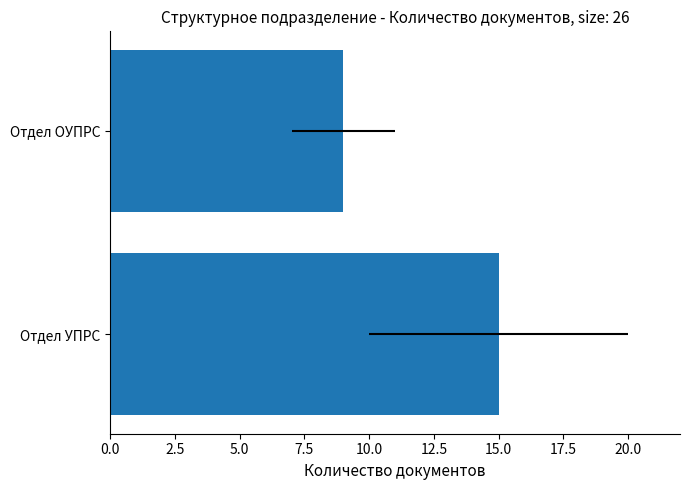

What is the maximum value shown in the chart?

15